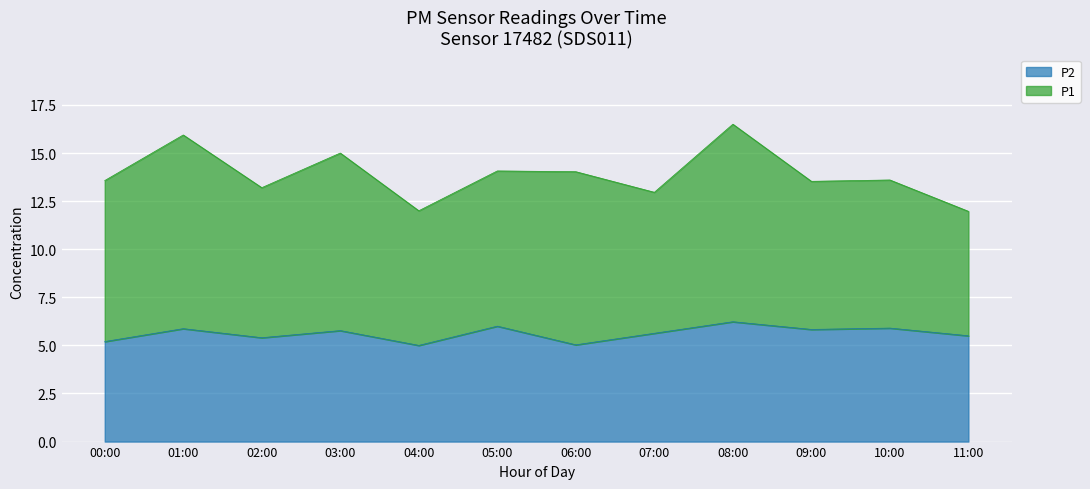

How many points are higher than both their immediate neighbors (excluding endpoints)?

5